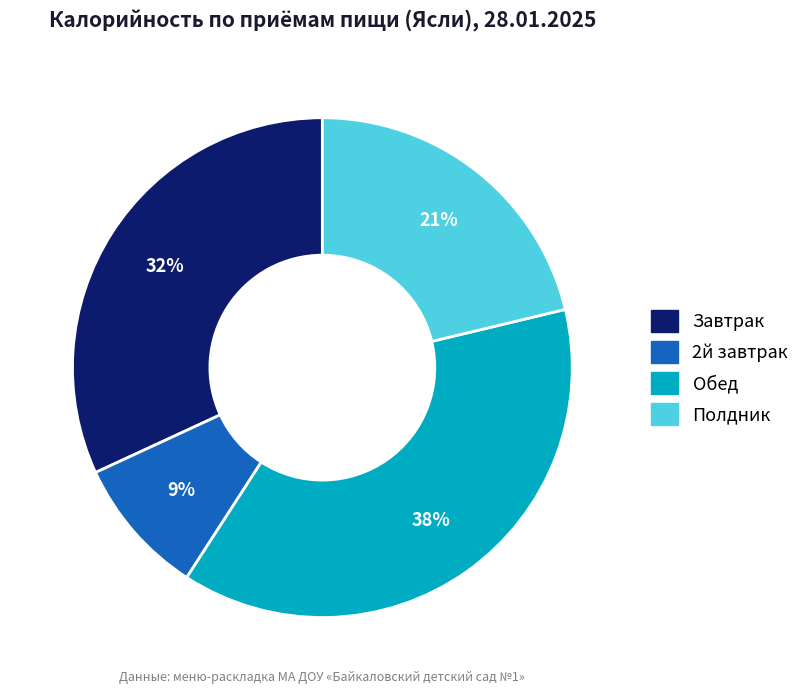

To the nearest percent, what is the difference between the Завтрак and Обед slice percentages?

6%